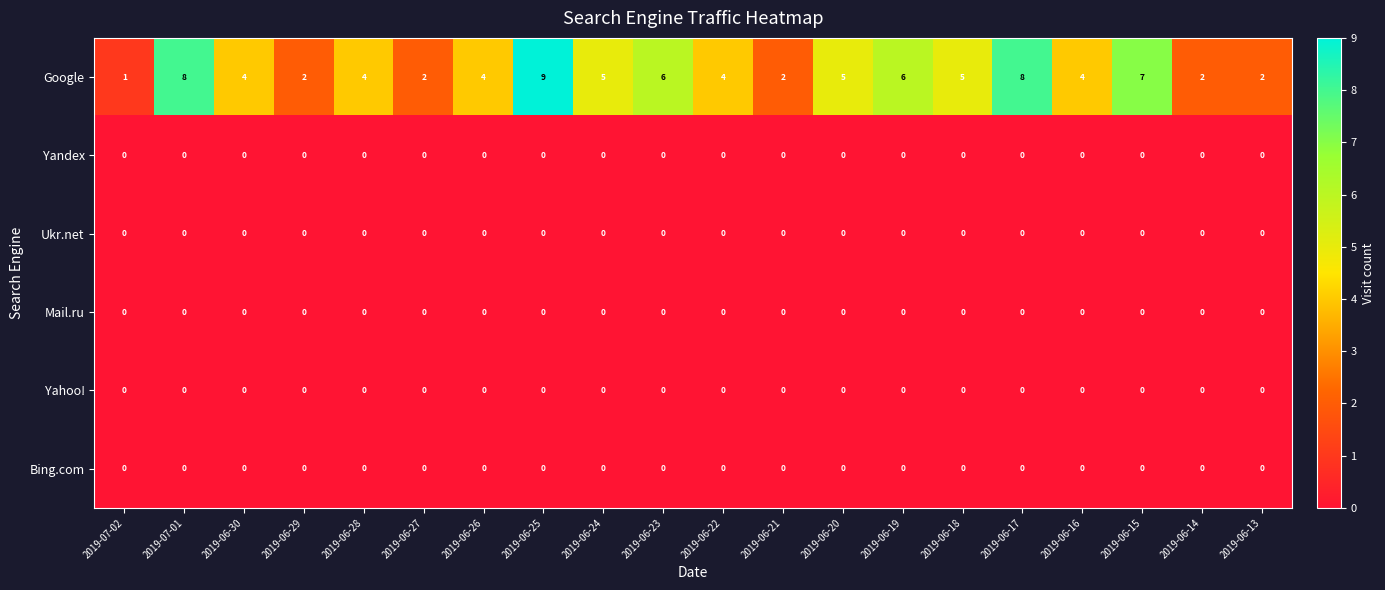

The Ukr.net series shows 0 at 2019-06-25. True or false?

True